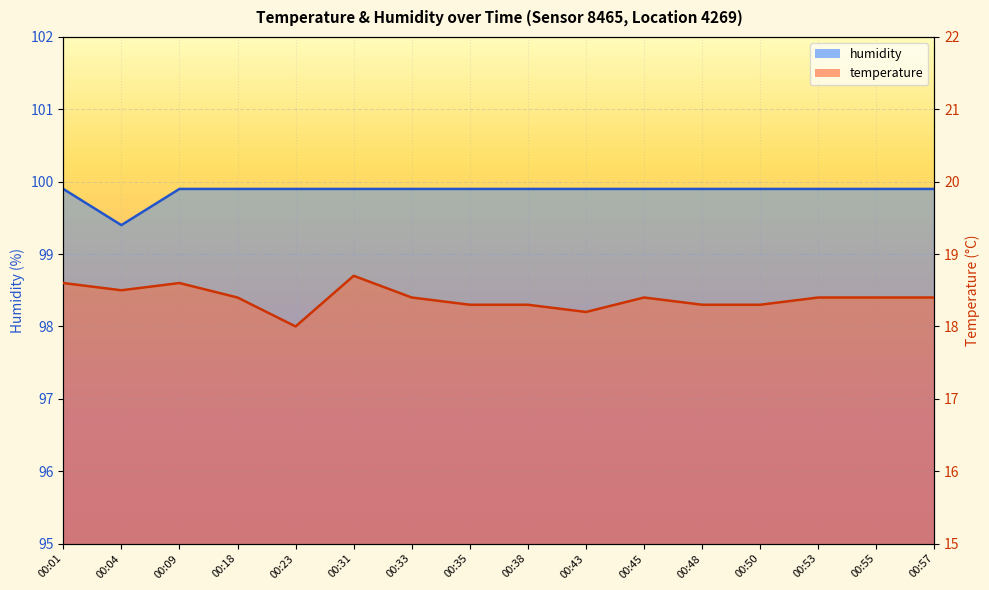

How many lines are shown in the chart?

2